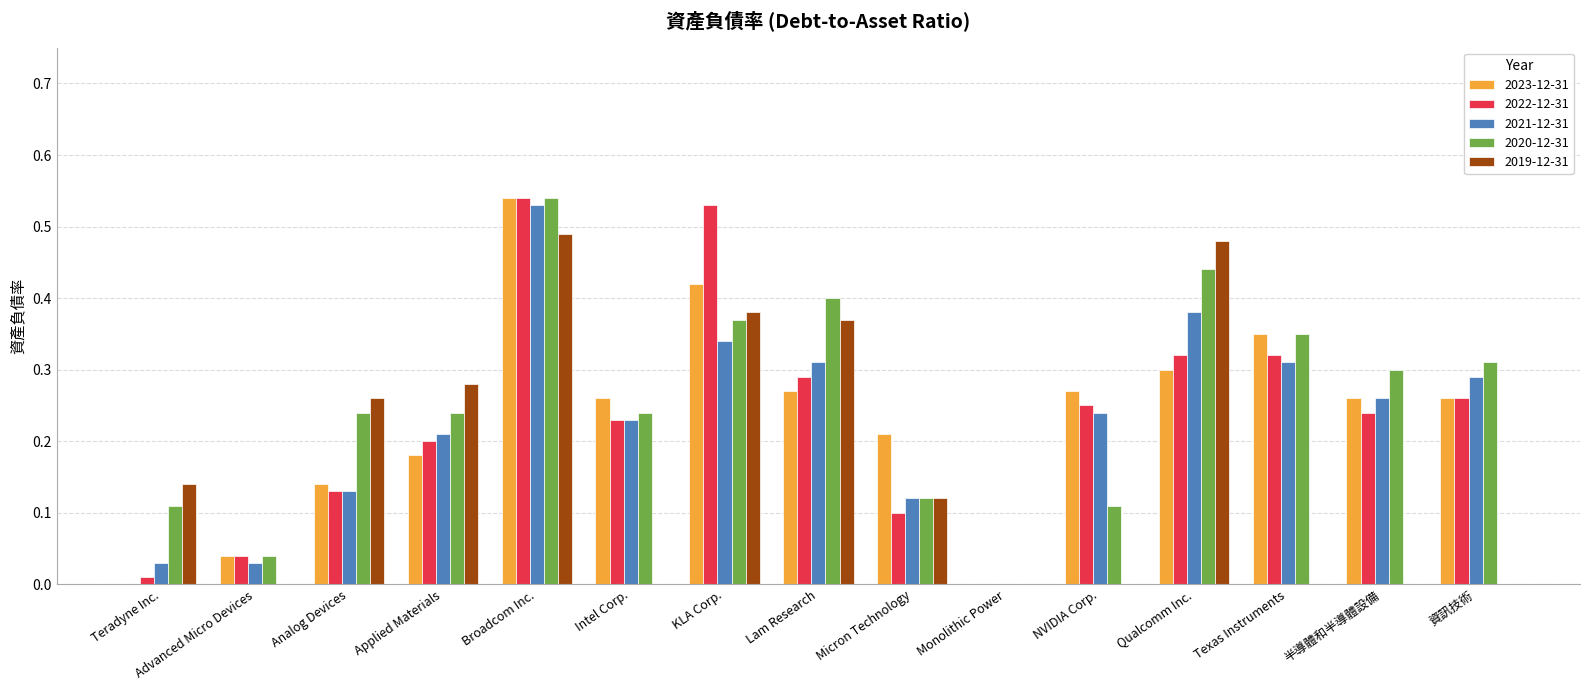

How many data points in 2021-12-31 are above 0?

14